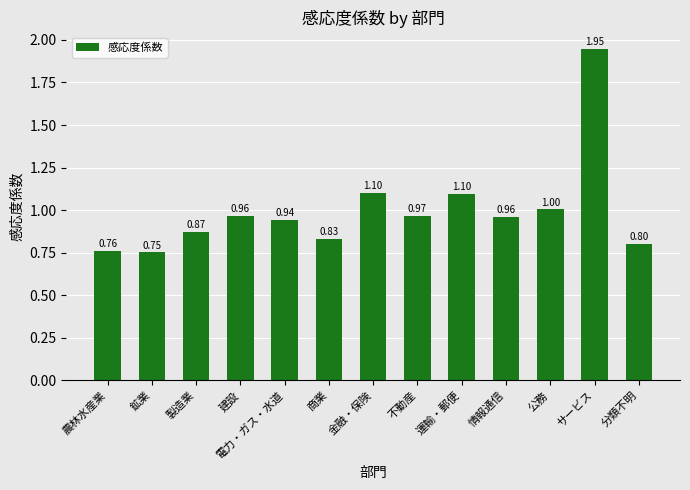

What is the label of the 12th bar from the right?

鉱業